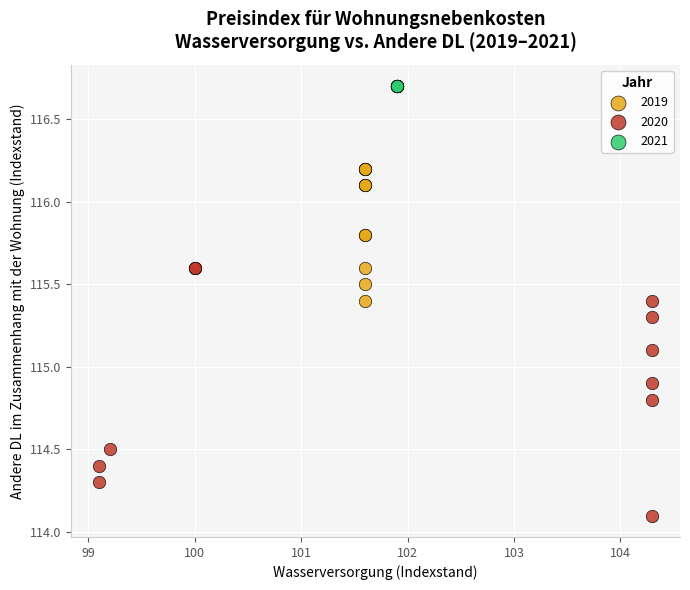

Which series contains the lowest Y value?

2020